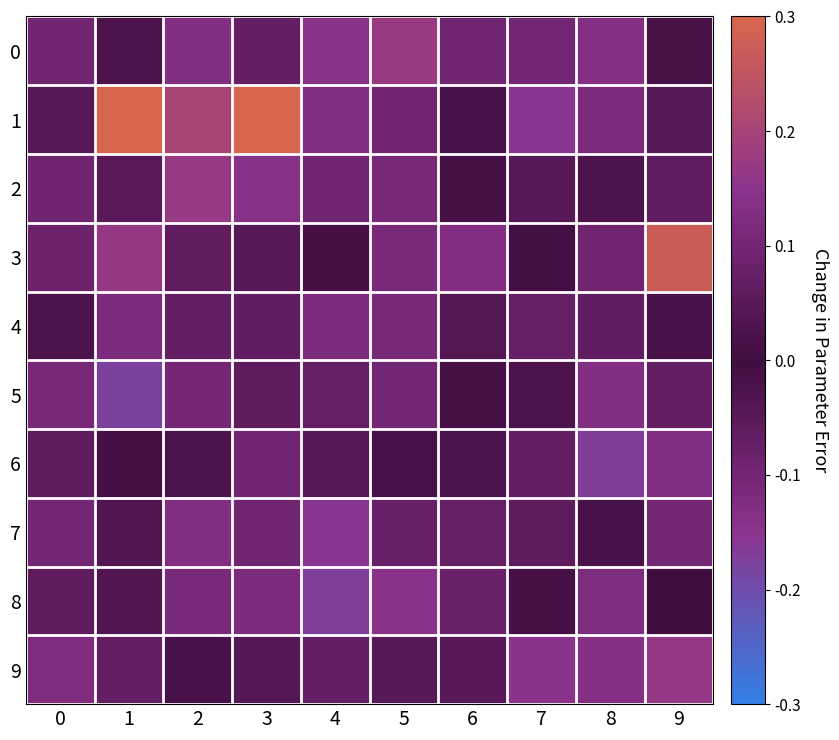

What is the difference between the highest and lowest values at 2?

0.3